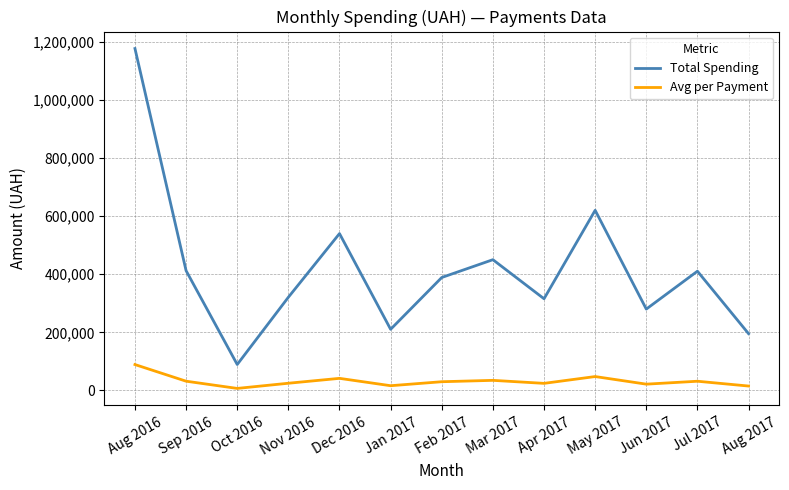

Rank the series at Jun 2017 from lowest to highest value.

Avg per Payment, Total Spending